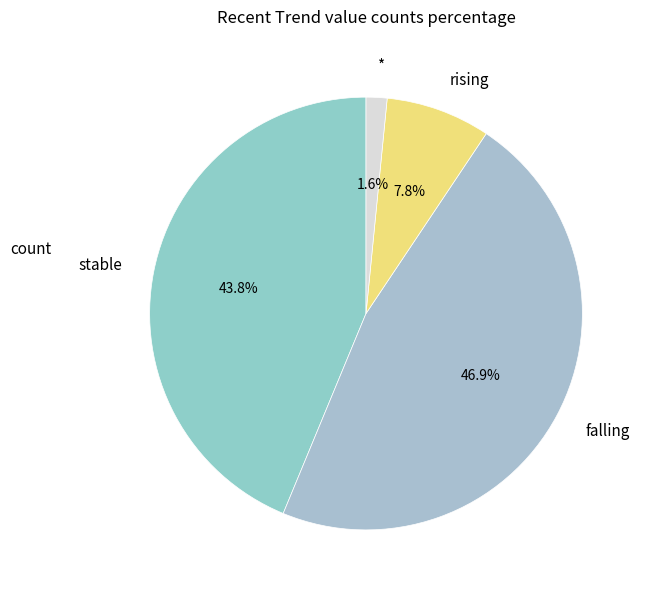

Is it true that * is 2% of the pie?

True